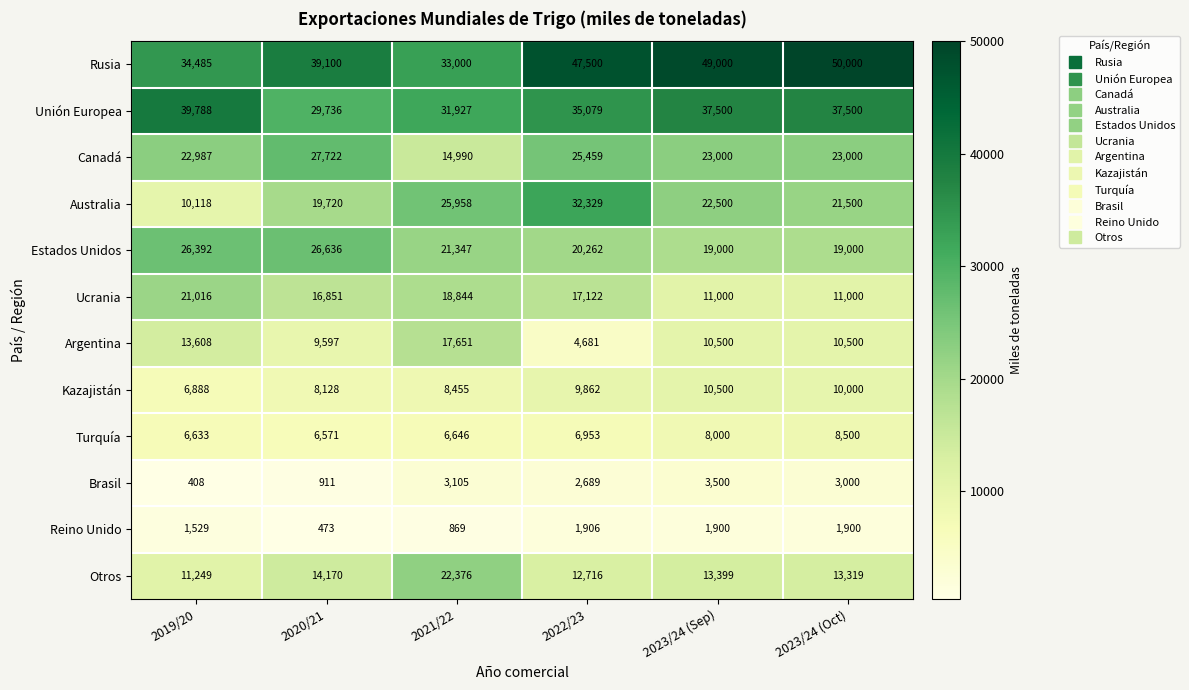

At which category is the sum across all series the highest?

2022/23